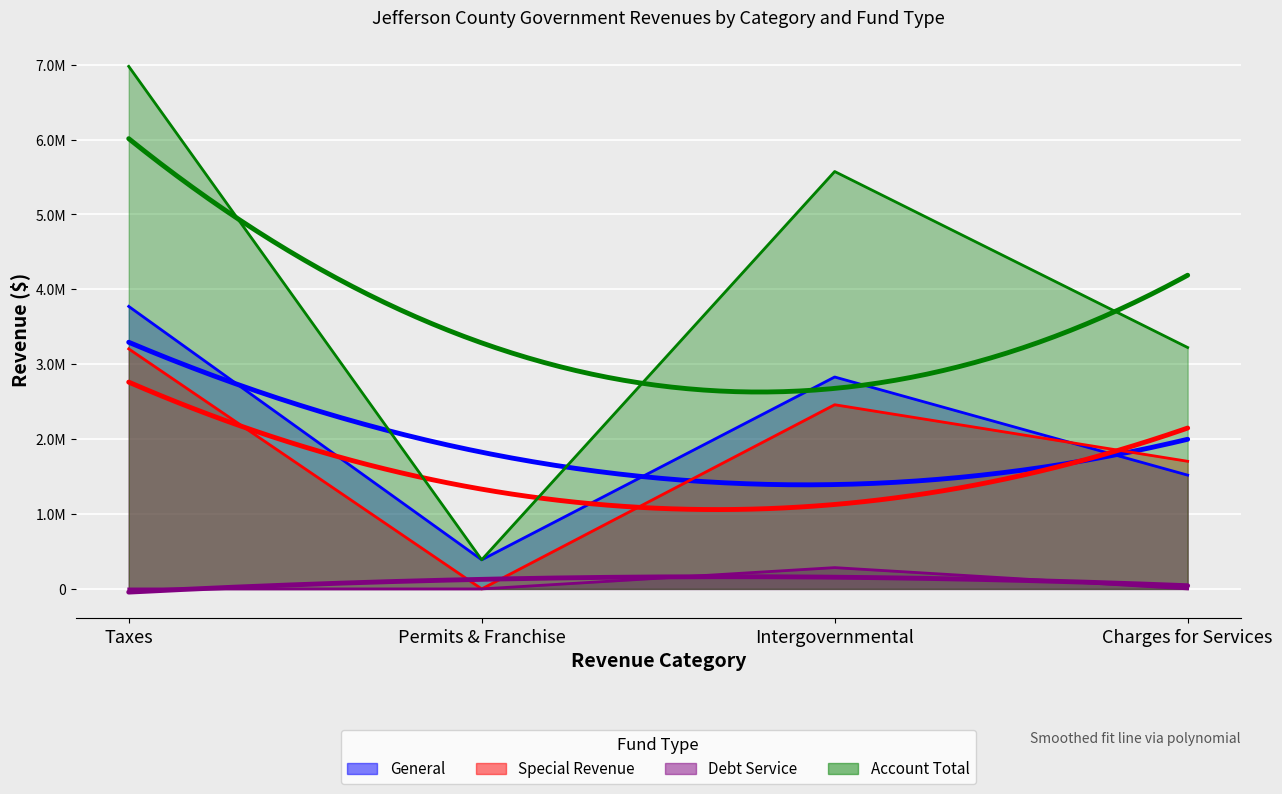

What is the difference between the highest and lowest values at Debt Service?

284407